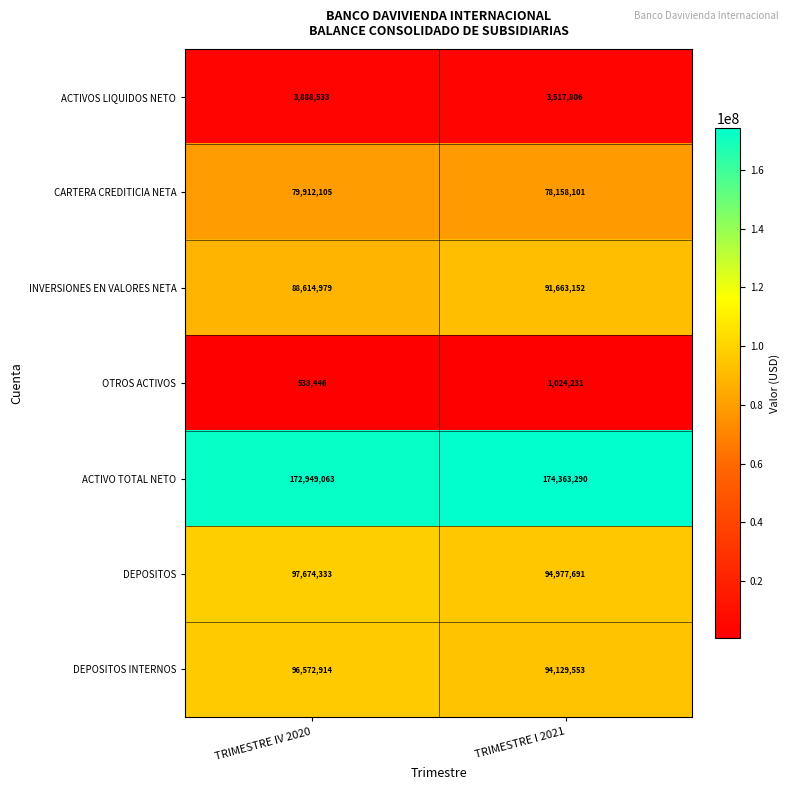

The DEPOSITOS series shows 94977691 at TRIMESTRE I 2021. True or false?

True